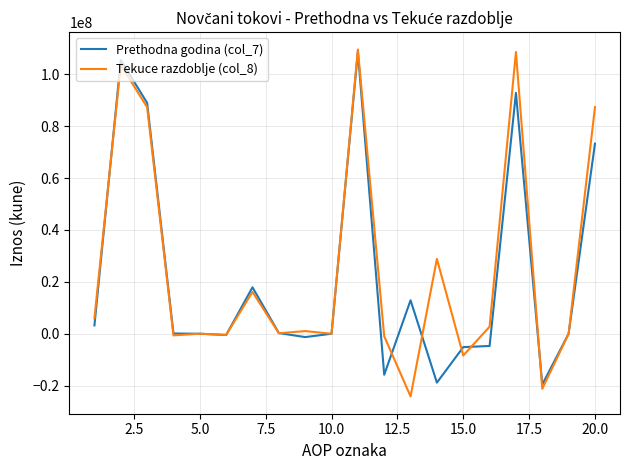

What is the lowest value of the Prethodna godina (col_7) series?

-19563762